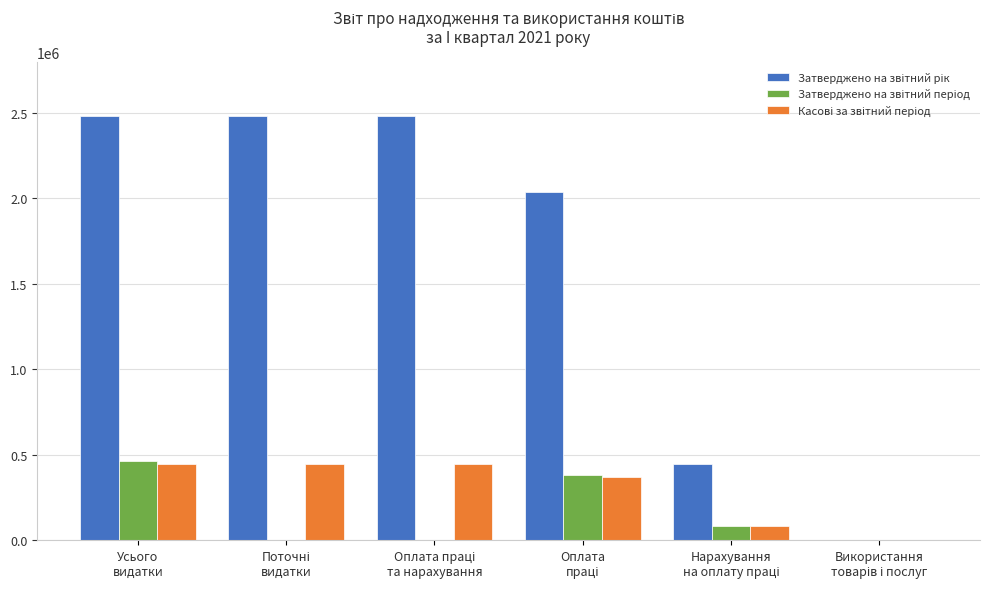

How many series are shown in this chart?

3